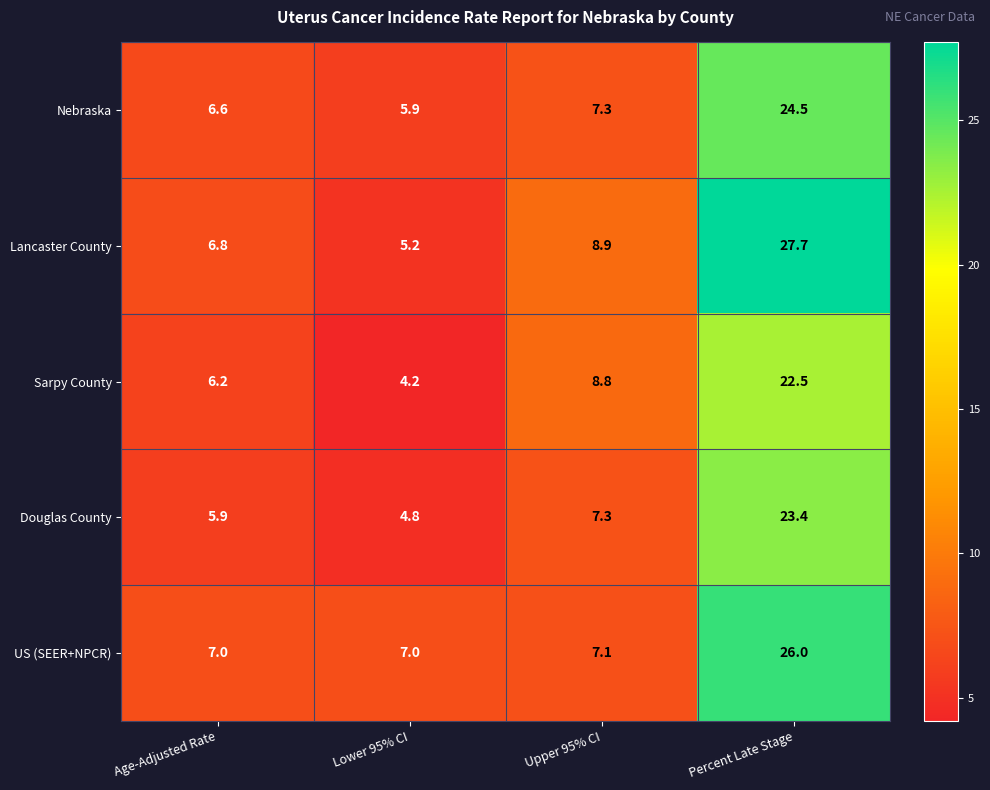

Reading left to right, extract all data points from this chart.

Nebraska: 6.6	5.9	7.3	24.5
Lancaster County: 6.8	5.2	8.9	27.7
Sarpy County: 6.2	4.2	8.8	22.5
Douglas County: 5.9	4.8	7.3	23.4
US (SEER+NPCR): 7.0	7.0	7.1	26.0